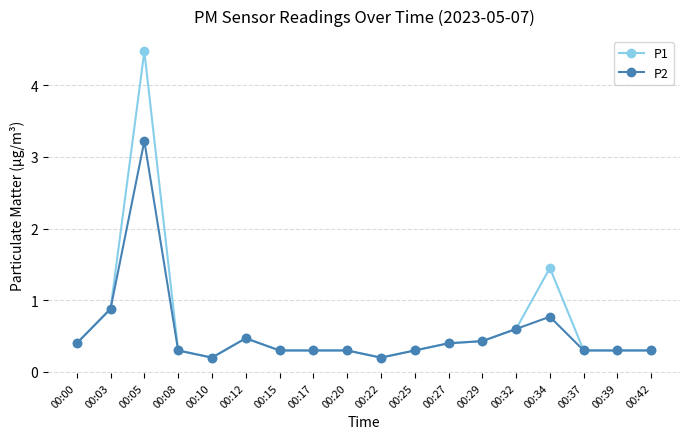

Does the chart have visible grid lines?

Yes